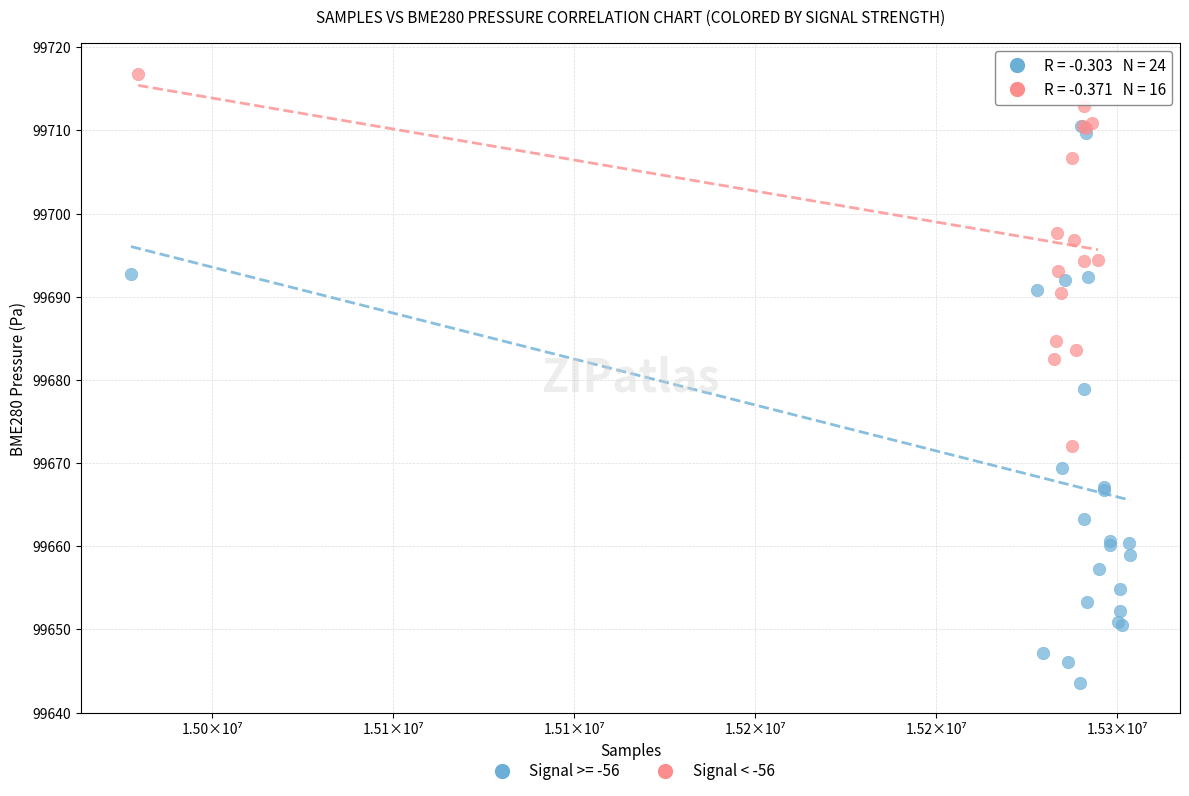

Which series has the widest spread of Y values?

Signal >= -56